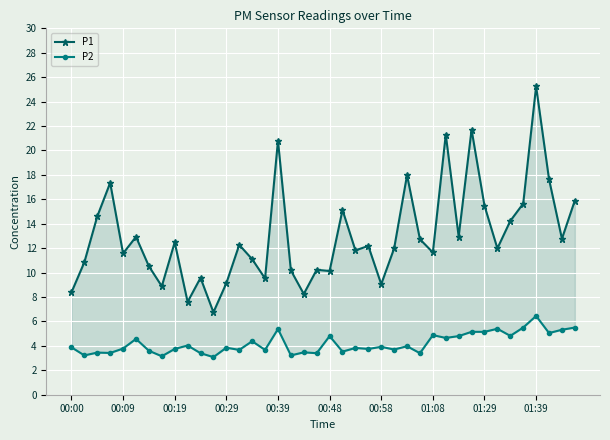

True or false: P2 and P1 intersect in this chart.

False